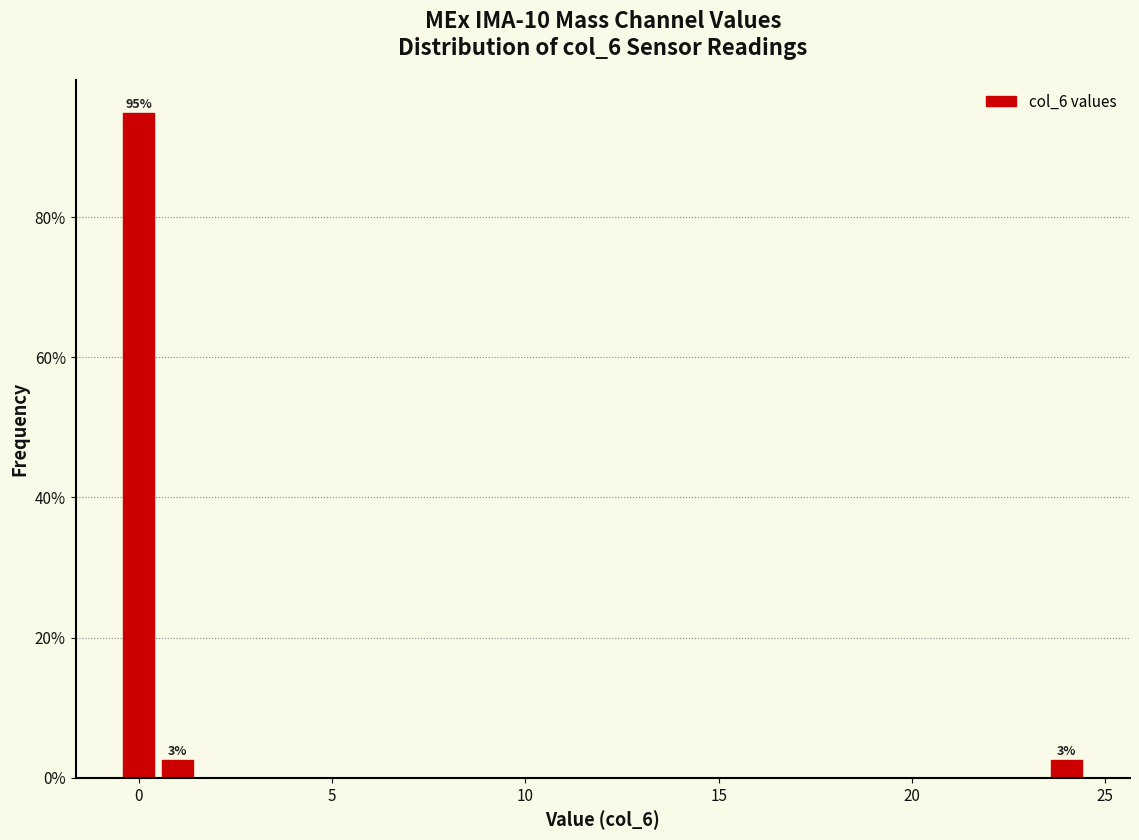

Read against the x-axis, roughly where is the centre of the tallest bar?

0.0